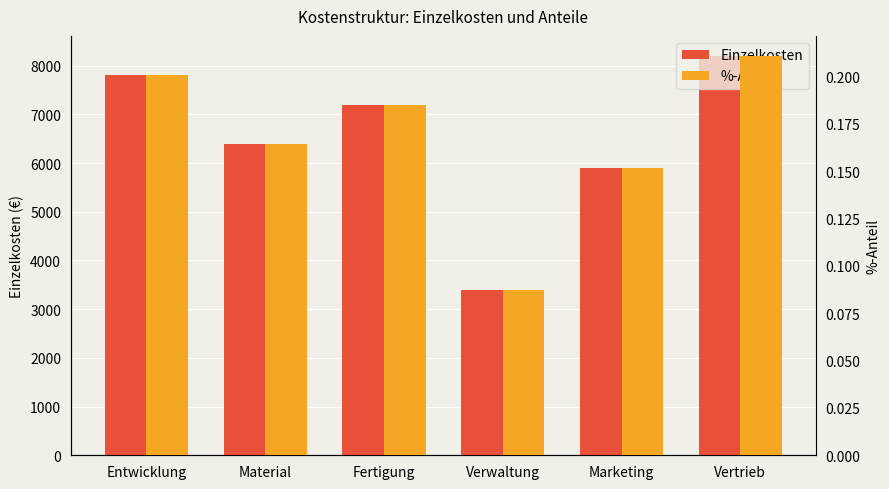

True or false: %-Anteil has a value of 0.1 at Vertrieb.

False